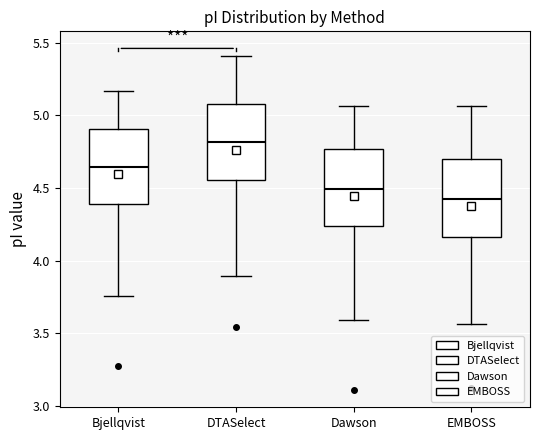

Reading left to right, transcribe this box plot: for each box, give where its median line is, the range the box spans, and where its two whiskers end, as read against the y-axis. The values are not printed on the chart, so give them approximately, as read against the axis.

Bjellqvist: median 4.65, box 4.40 to 4.90, whiskers 3.75 to 5.15
DTASelect: median 4.80, box 4.55 to 5.10, whiskers 3.90 to 5.40
Dawson: median 4.50, box 4.25 to 4.75, whiskers 3.60 to 5.05
EMBOSS: median 4.40, box 4.15 to 4.70, whiskers 3.55 to 5.05